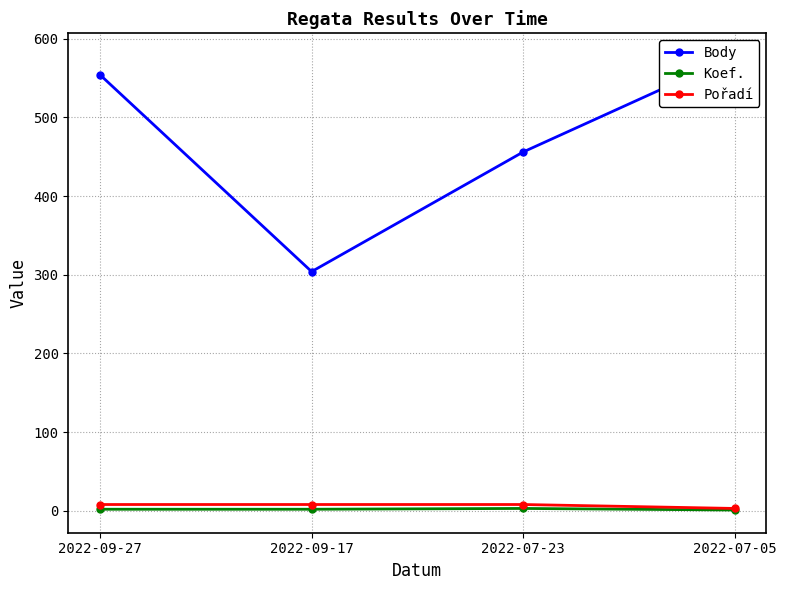

True or false: Pořadí and Body intersect in this chart.

False